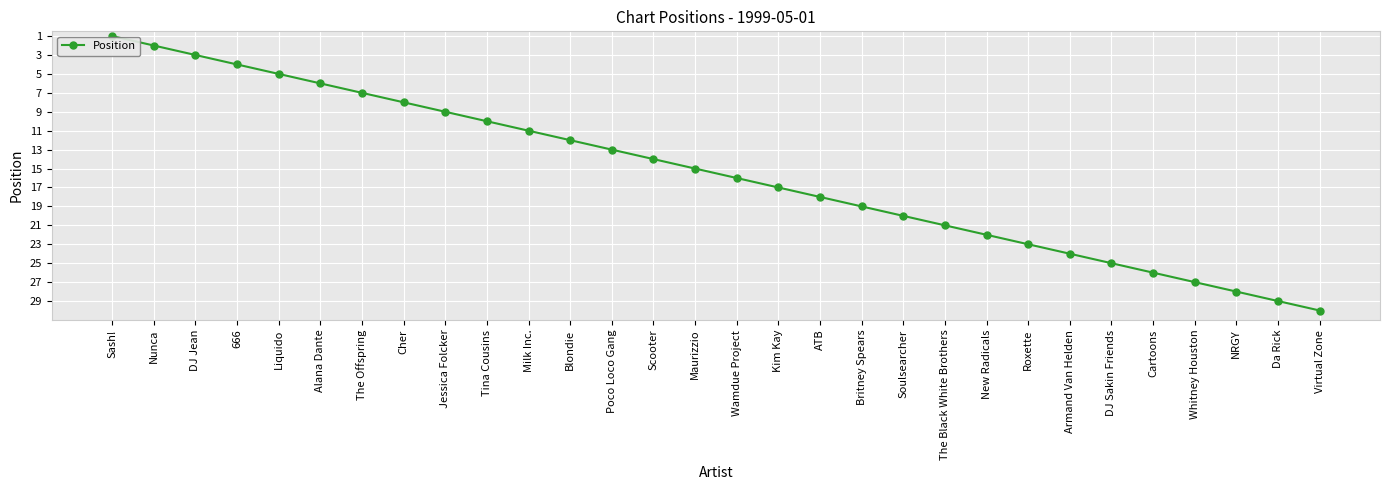

Reading left to right, extract all data points from this chart.

1	2	3	4	5	6	7	8	9	10	11	12	13	14	15	16	17	18	19	20	21	22	23	24	25	26	27	28	29	30